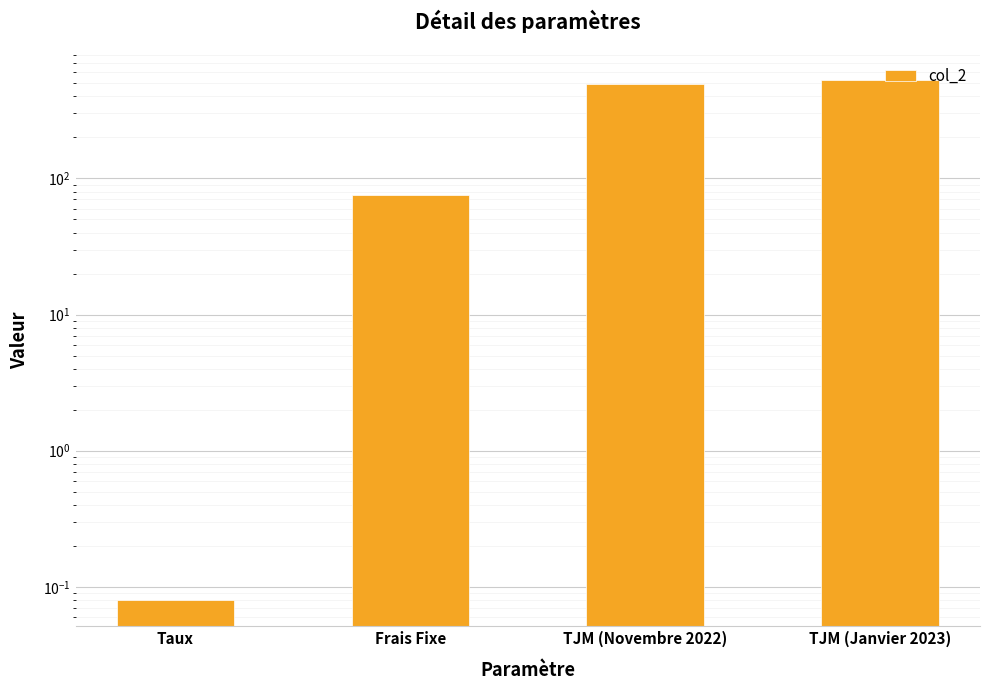

Does the chart contain stacked bars?

No